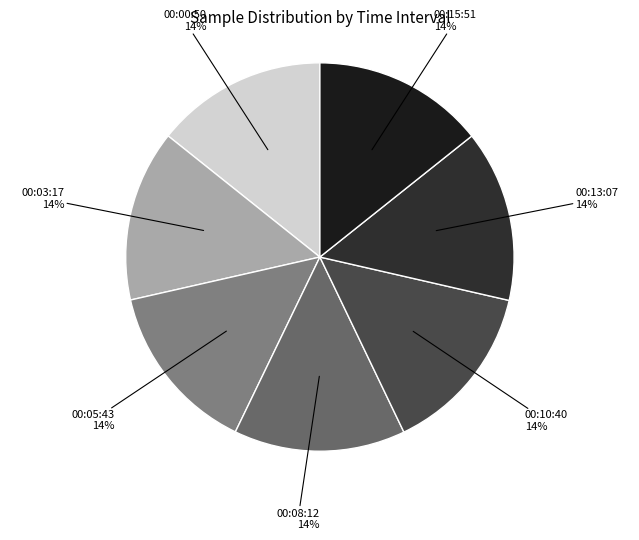

How many slices are in this pie chart?

7